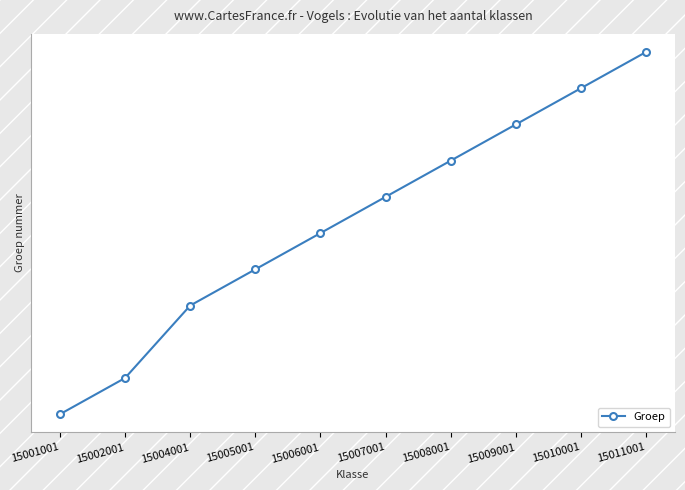

The chart shows a value of 3708 at 15005001. True or false?

False